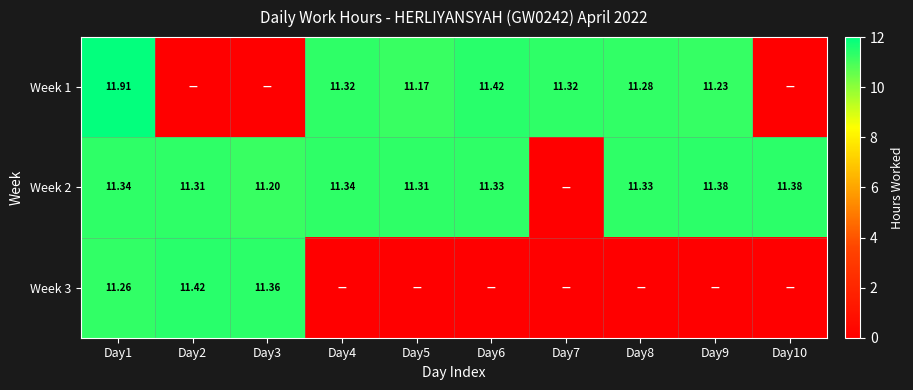

The value of Week 3 at Day6 is 0.0. True or false?

True